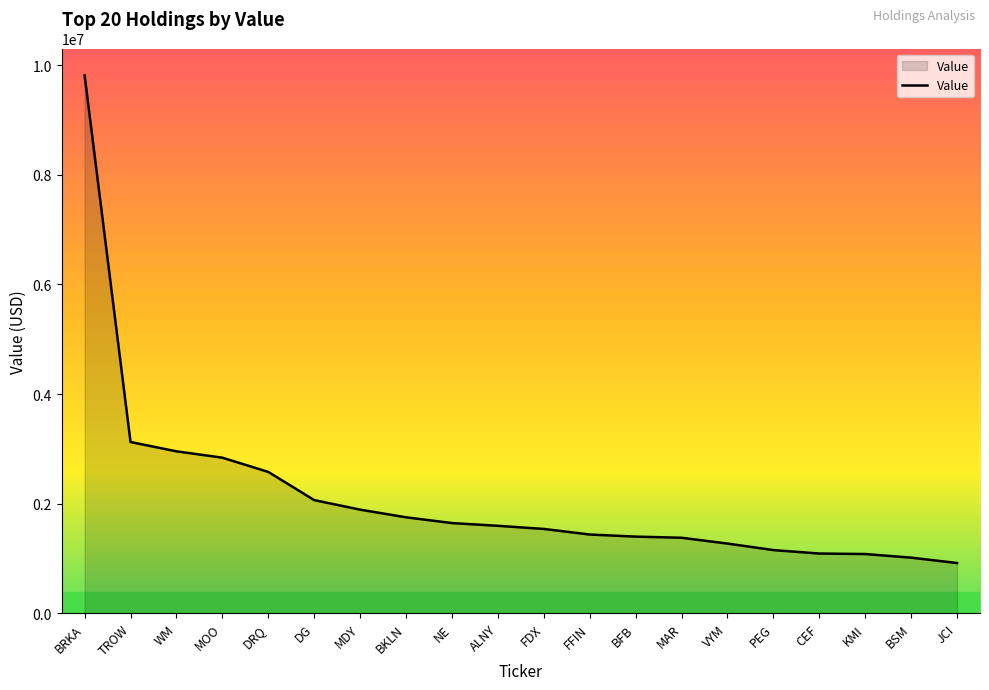

The value at BKLN is 1752000. True or false?

True